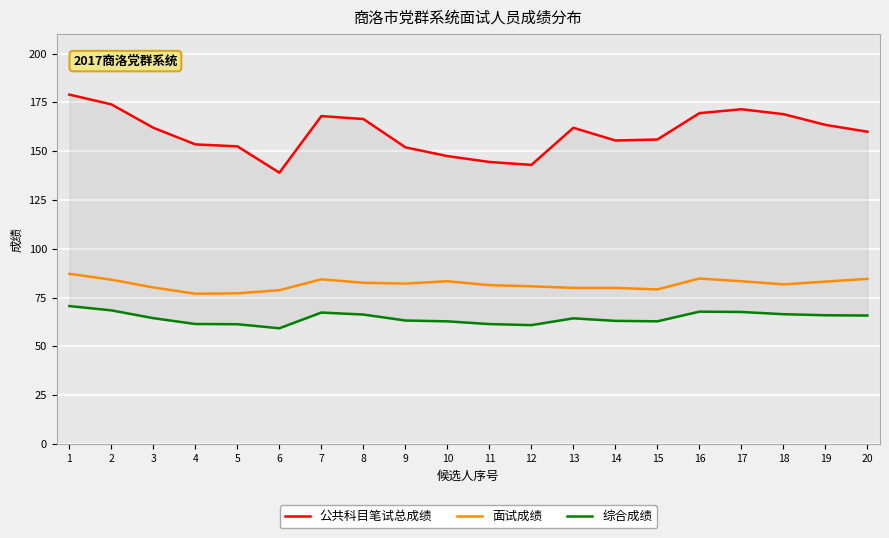

What is the minimum value for 综合成绩?

59.3